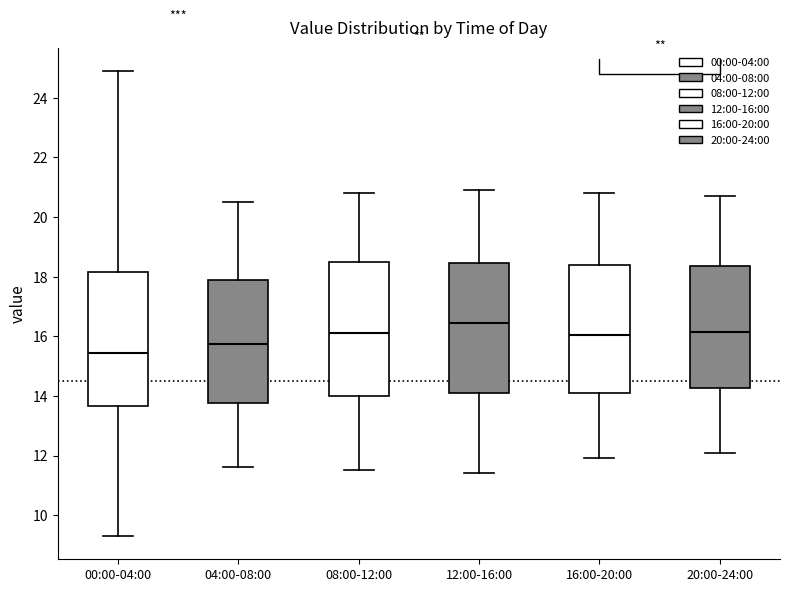

Reading left to right, read every box against the y-axis: the position of its median line, the range the box covers, and the ends of its whiskers. The values are not printed on the chart, so give them approximately, as read against the axis.

00:00-04:00: median 15.4, box 13.6 to 18.2, whiskers 9.4 to 25.0
04:00-08:00: median 15.8, box 13.8 to 17.8, whiskers 11.6 to 20.6
08:00-12:00: median 16.2, box 14.0 to 18.4, whiskers 11.6 to 20.8
12:00-16:00: median 16.4, box 14.2 to 18.4, whiskers 11.4 to 21.0
16:00-20:00: median 16.0, box 14.2 to 18.4, whiskers 12.0 to 20.8
20:00-24:00: median 16.2, box 14.2 to 18.4, whiskers 12.2 to 20.8